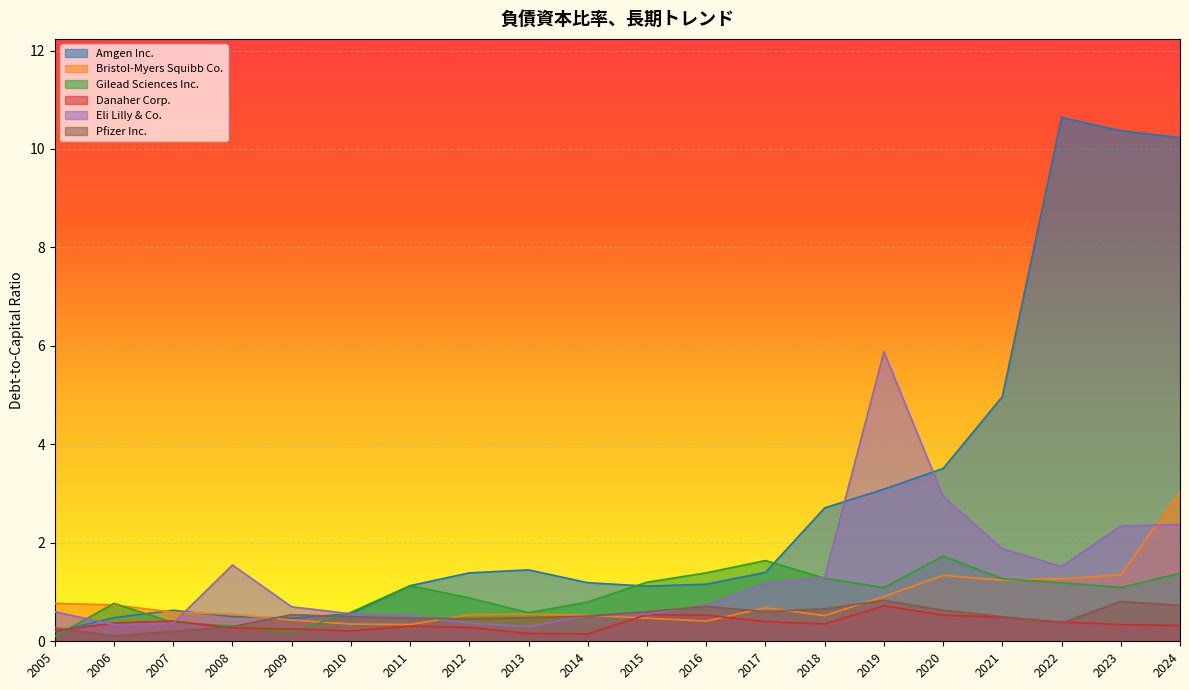

What is the greatest value displayed?

10.6